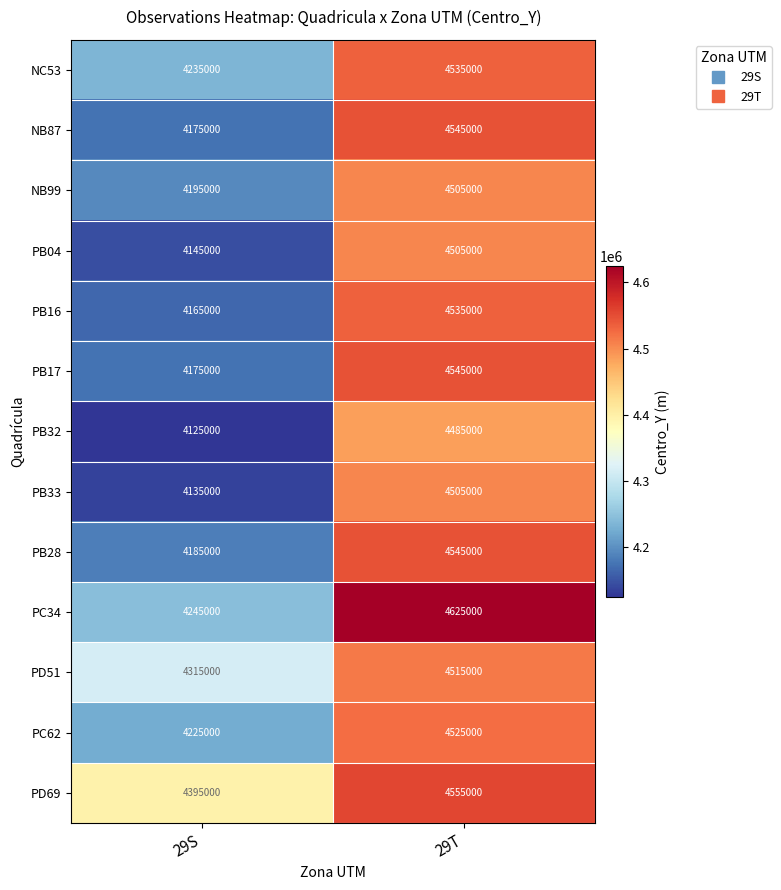

The PB04 series shows 4505000 at 29T. True or false?

True